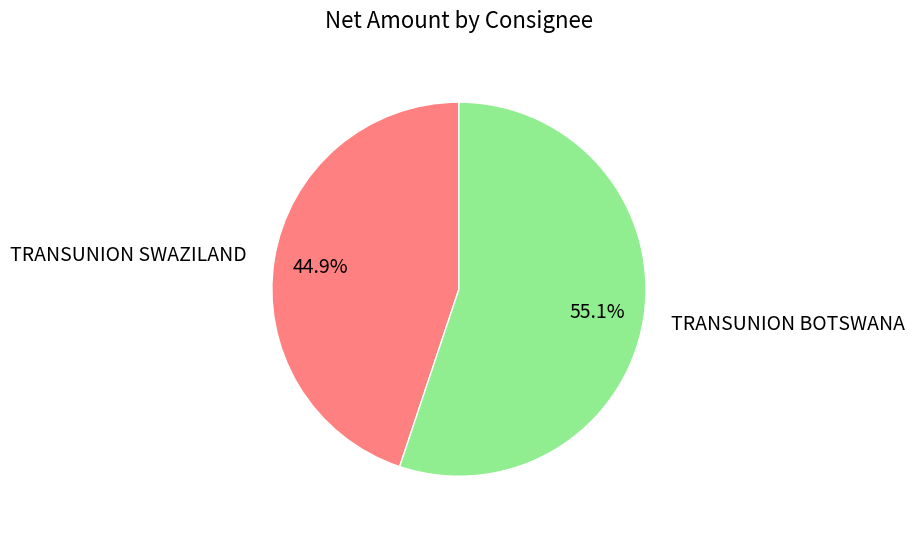

Is there a majority slice in this chart?

Yes